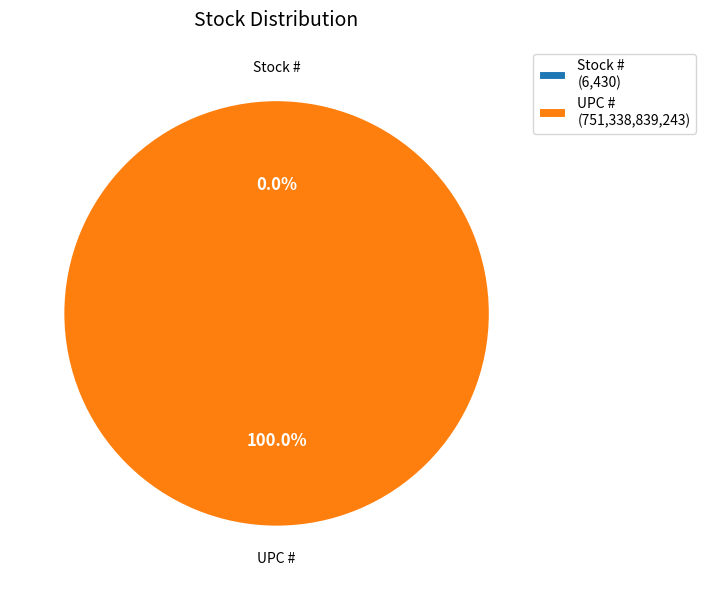

What is the ratio of the value at UPC # to the value at Stock #?

116848964.1